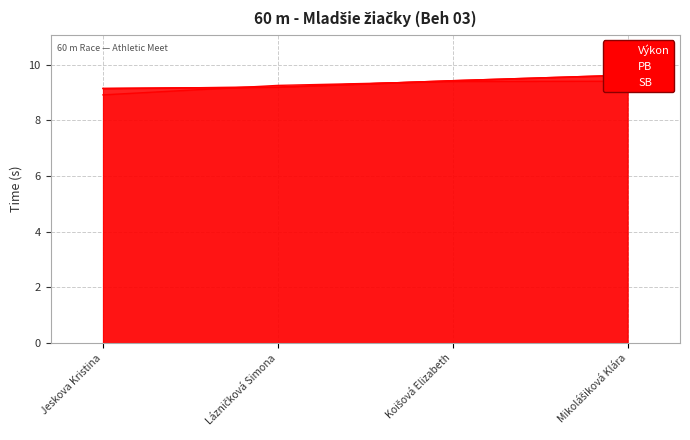

Which series has the largest range (max minus min)?

Výkon